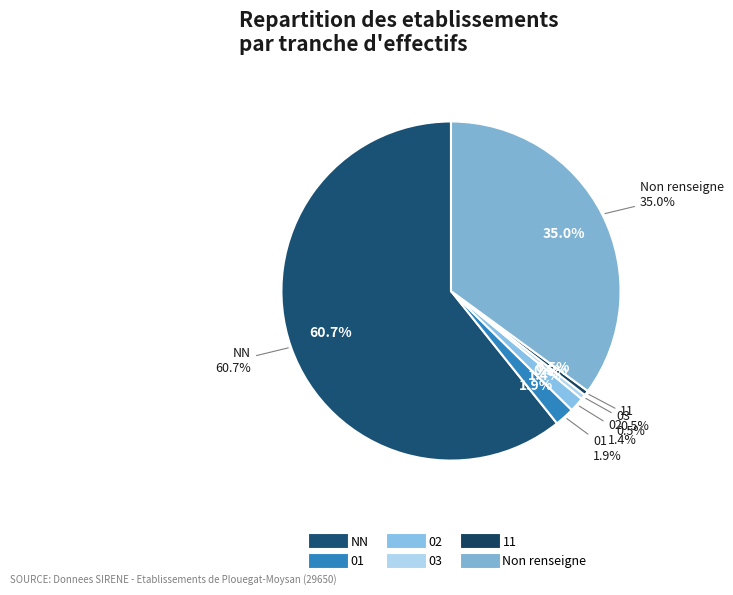

To the nearest percent, what is the difference between the NN and 02 slice percentages?

59%